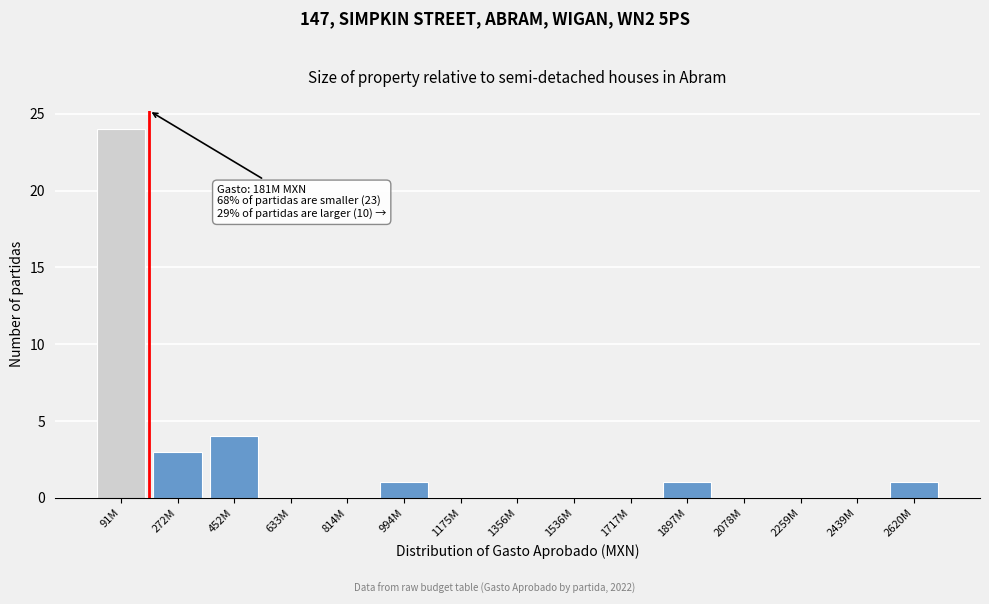

Reading left to right, what are all the values shown in this chart?

91M=24	272M=3	452M=4	633M=0	814M=0	994M=1	1175M=0	1356M=0	1536M=0	1717M=0	1897M=1	2078M=0	2259M=0	2439M=0	2620M=1